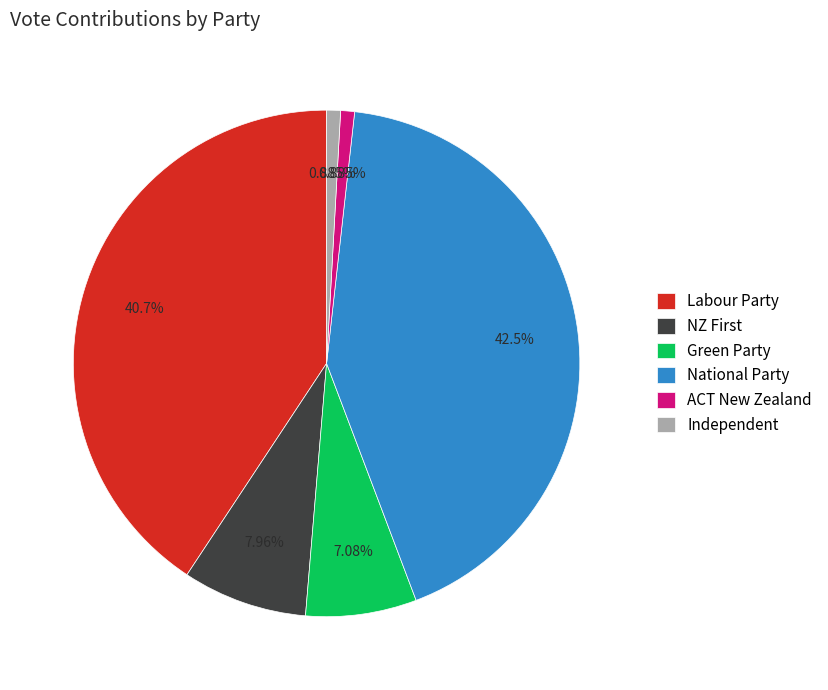

To the nearest percent, what portion does National Party represent?

42%